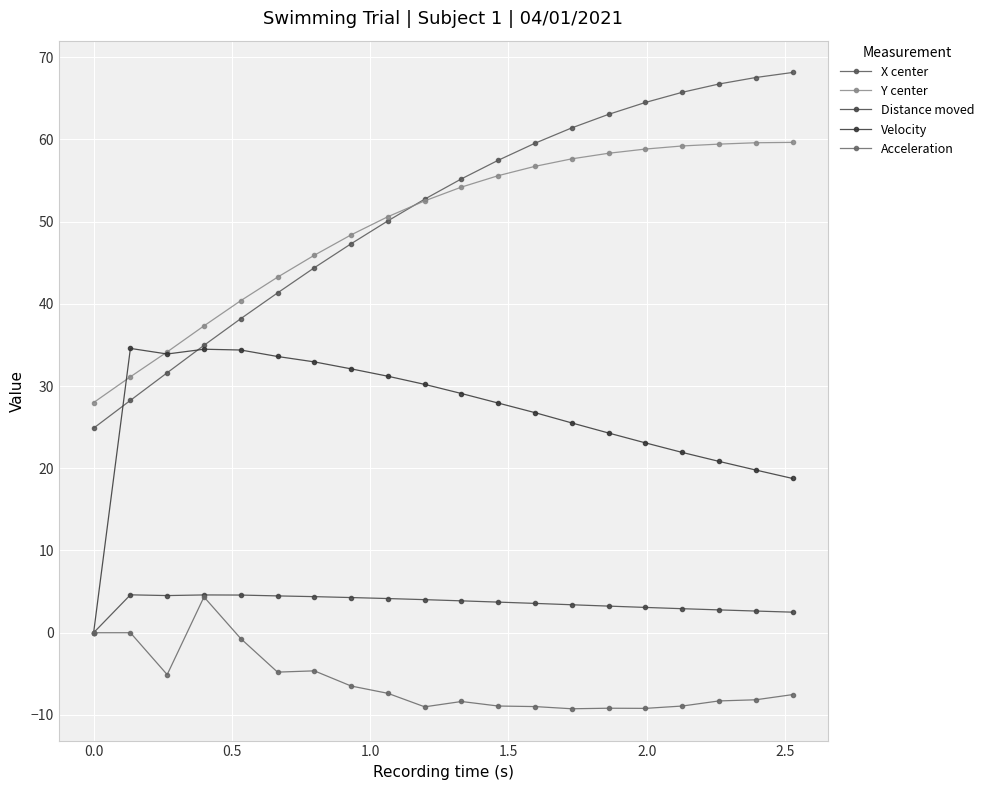

Reading right to left, list all the values displayed in this chart.

X center: 68.1	67.5	66.7	65.7	64.5	63.0	61.4	59.5	57.5	55.2	52.7	50.1	47.3	44.4	41.3	38.2	34.9	31.6	28.3	24.9
Y center: 59.6	59.6	59.4	59.2	58.8	58.3	57.6	56.7	55.6	54.2	52.5	50.6	48.4	45.9	43.2	40.4	37.3	34.1	31.1	28.0
Distance moved: 2.5	2.6	2.8	2.9	3.1	3.2	3.4	3.6	3.7	3.9	4.0	4.2	4.3	4.4	4.5	4.6	4.6	4.5	4.6	0.0
Velocity: 18.8	19.8	20.8	21.9	23.1	24.3	25.5	26.8	27.9	29.1	30.2	31.2	32.1	32.9	33.6	34.4	34.5	33.9	34.6	0.0
Acceleration: -7.5	-8.2	-8.3	-8.9	-9.2	-9.2	-9.2	-9.0	-8.9	-8.4	-9.0	-7.4	-6.5	-4.6	-4.8	-0.7	4.4	-5.1	0.0	0.0